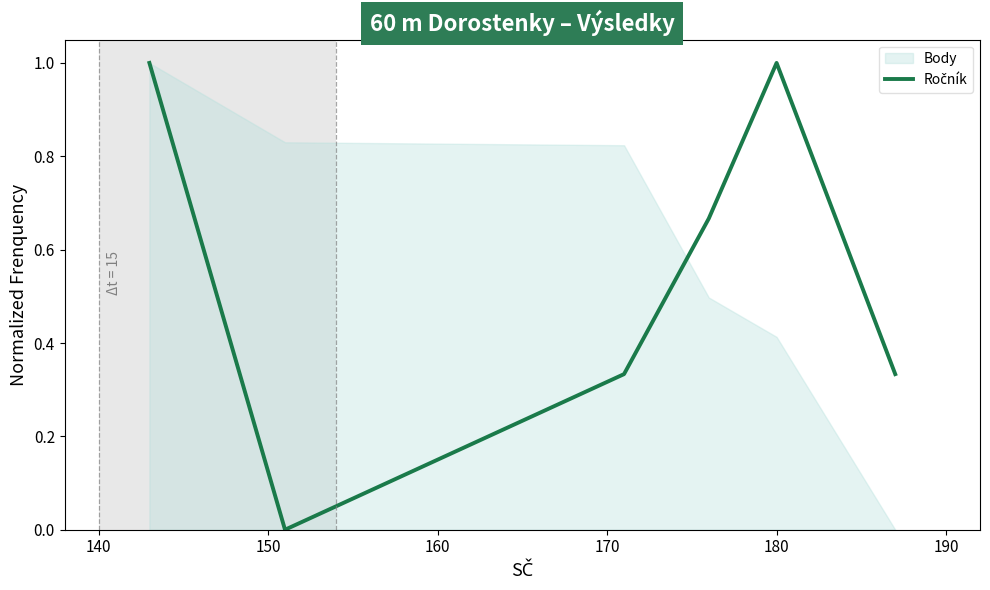

What is the change in value from 140 to 160?

+0.7